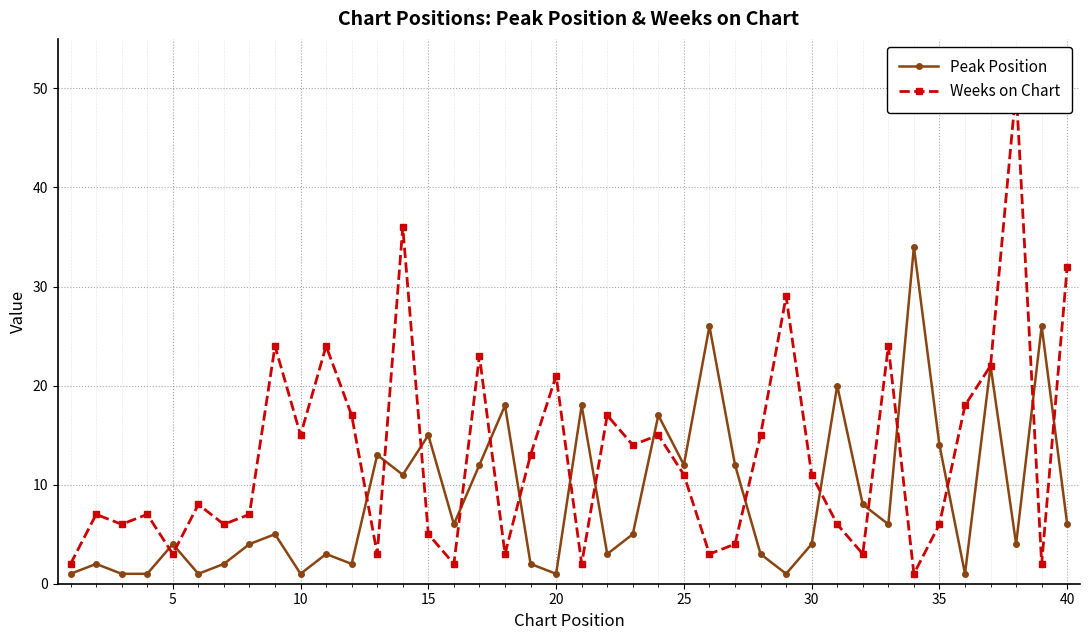

Is it true that Peak Position equals 4 at 5?

True